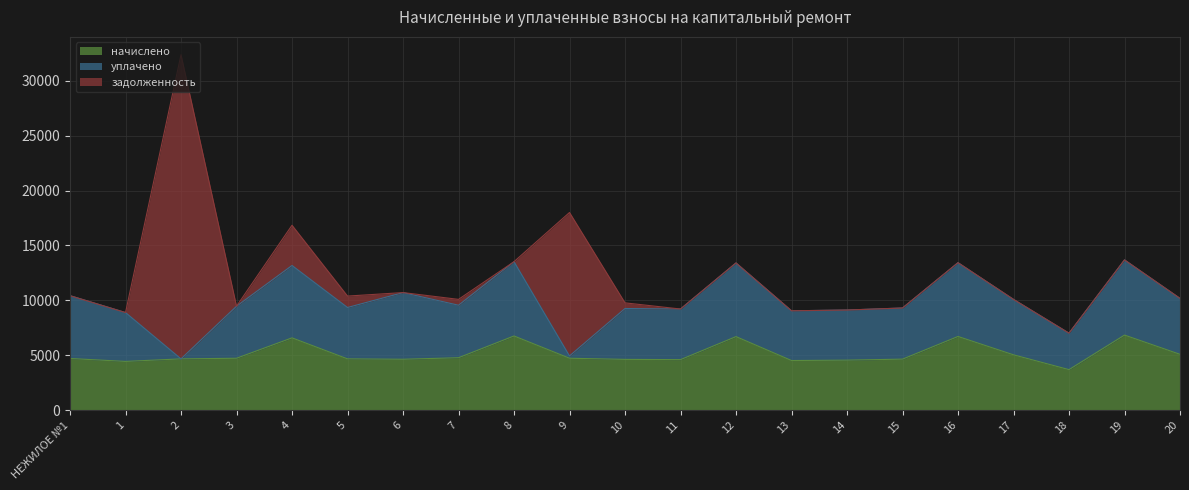

Between 16 and 6, which is larger?

16